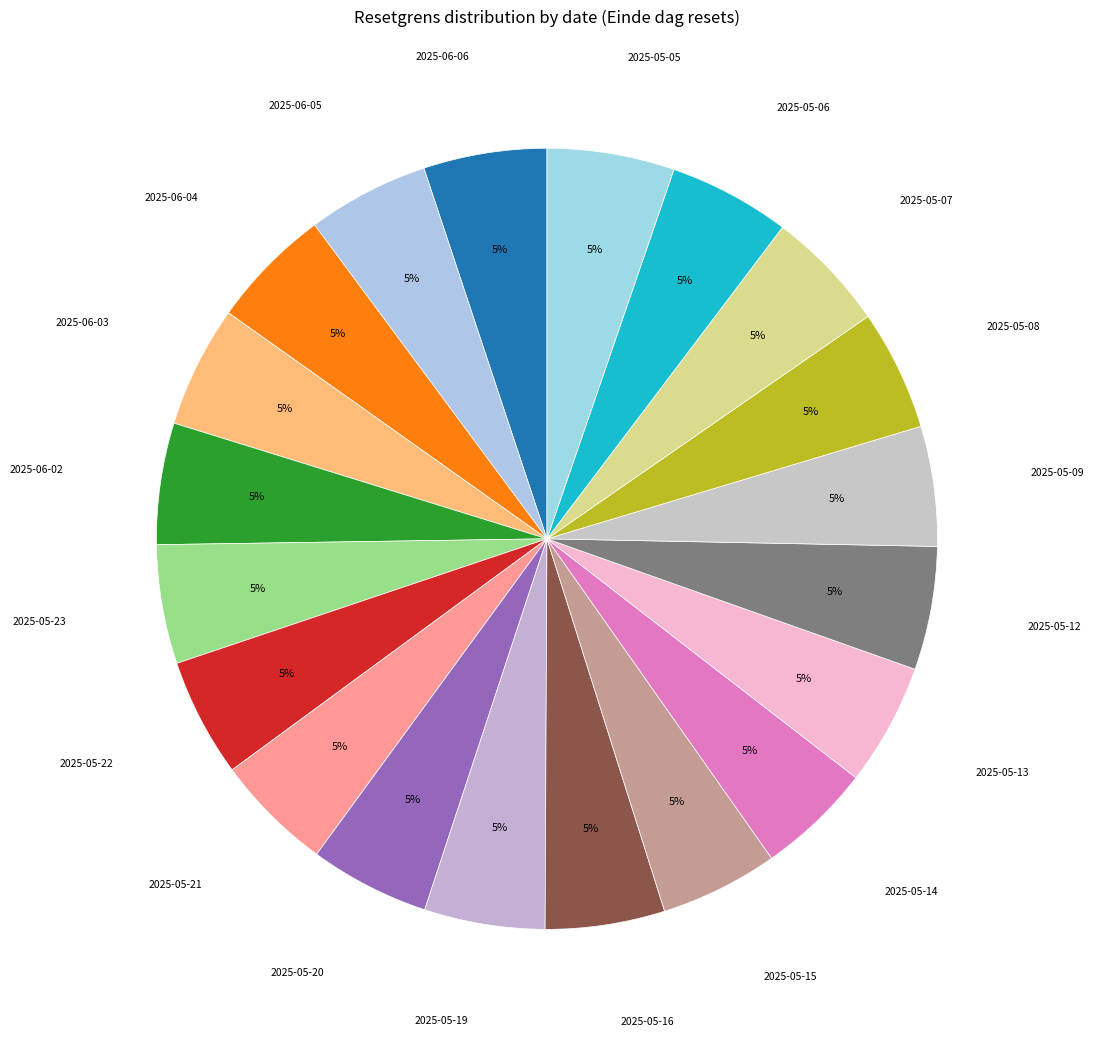

How many segments does this pie chart have?

20